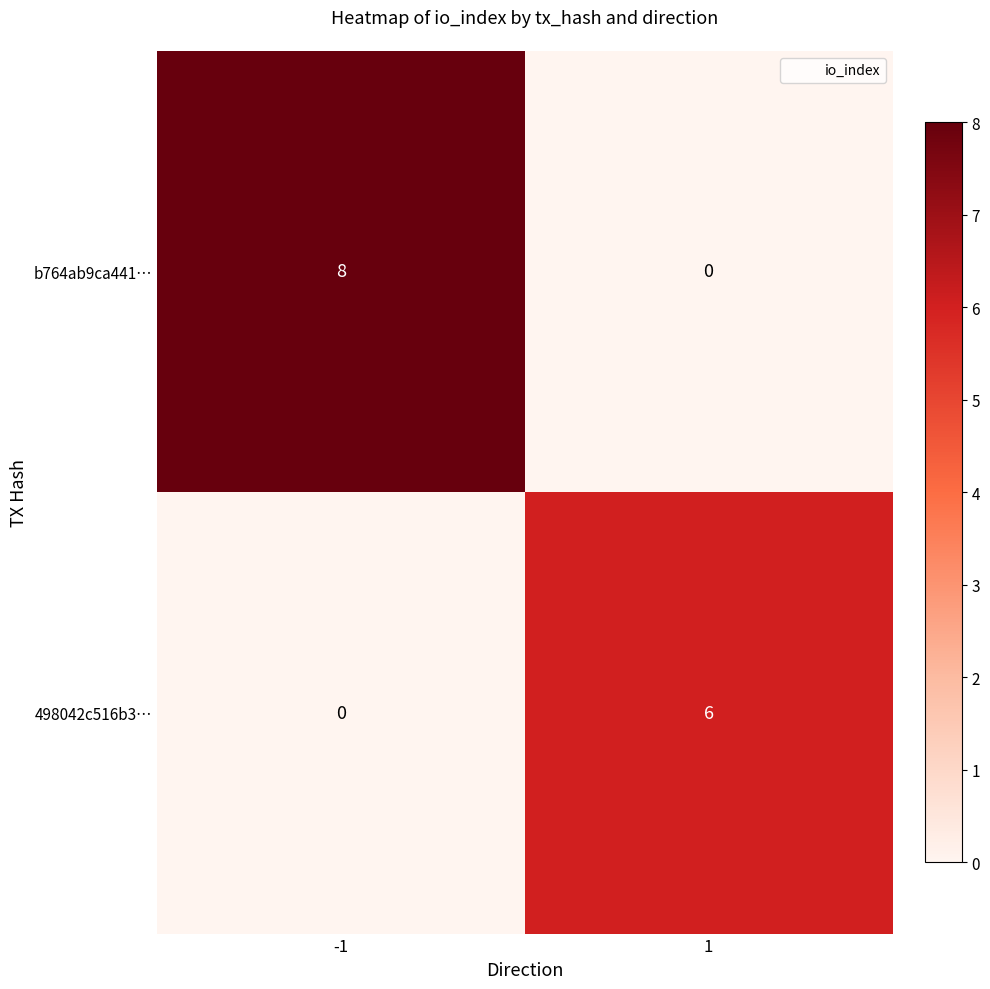

What is the greatest value displayed?

8